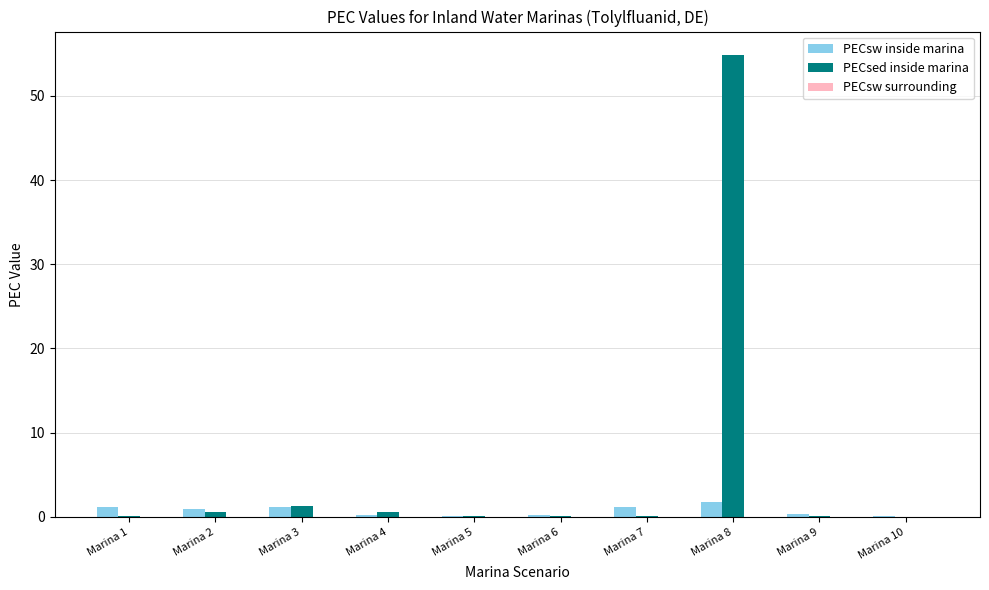

Is the value of PECsw inside marina at Marina 2 greater than the value of PECsed inside marina at Marina 9?

Yes